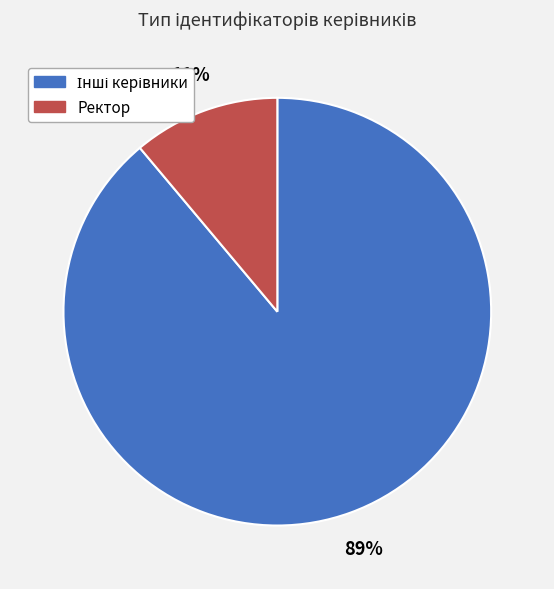

Is there any slice that represents more than half of the pie?

Yes